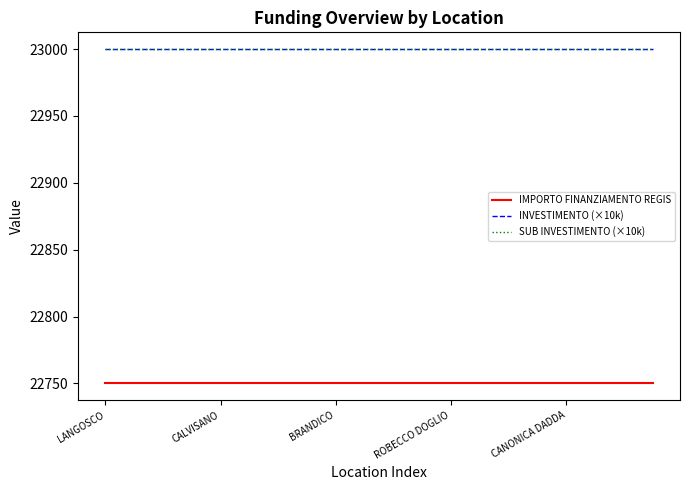

Does the chart display data point markers on the line(s)?

No